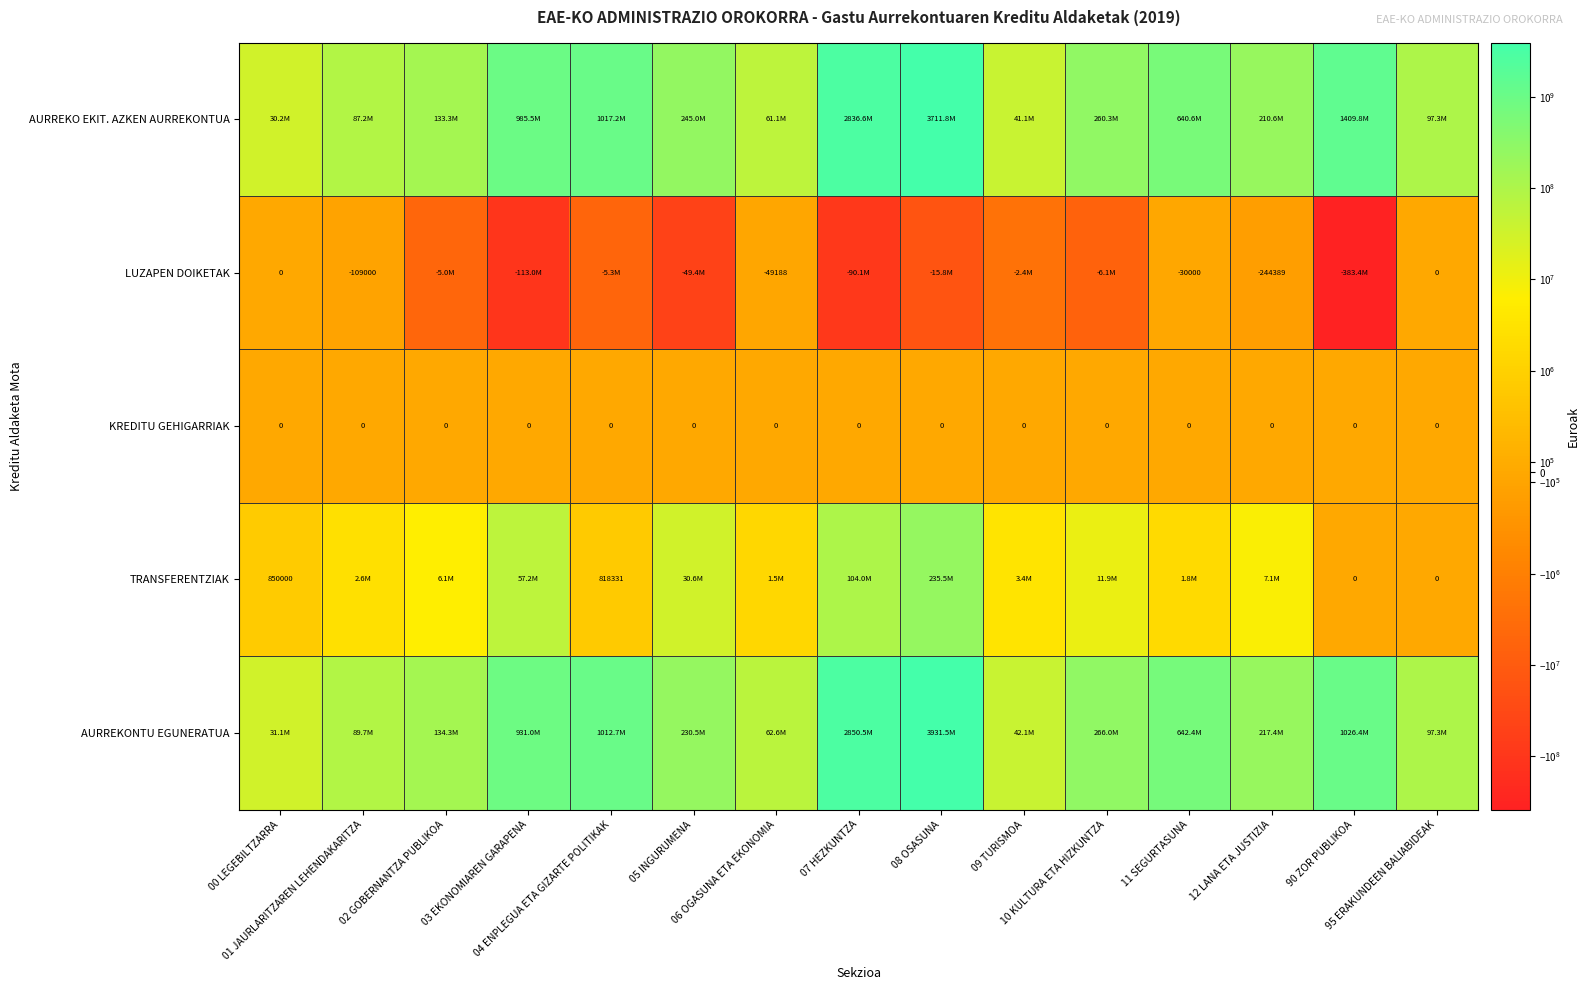

Is the value of TRANSFERENTZIAK at 04 ENPLEGUA ETA GIZARTE POLITIKAK greater than the value of AURREKONTU EGUNERATUA at 95 ERAKUNDEEN BALIABIDEAK?

No